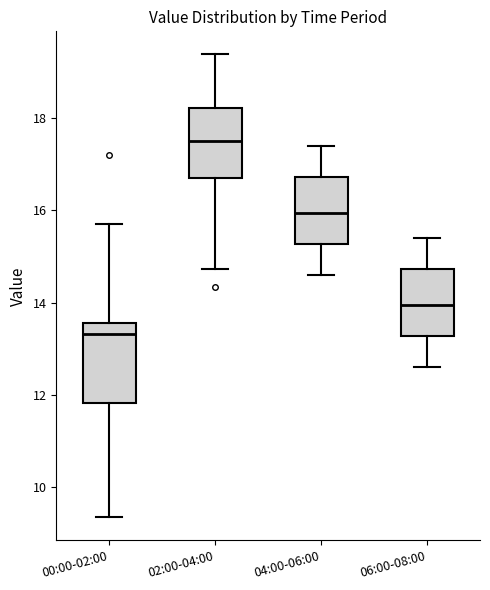

Where is the lower edge of the box for 02:00-04:00 on the y-axis? The values are not printed on the chart, so give them approximately, as read against the axis.

16.8